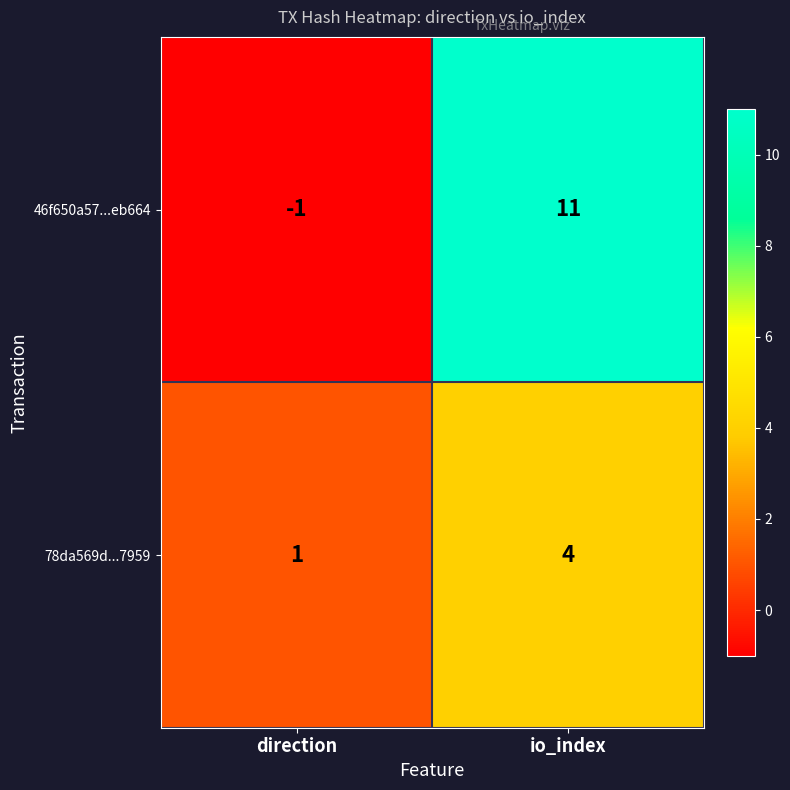

At io_index, list the series in order from largest to smallest.

46f650a57...eb664, 78da569d...7959